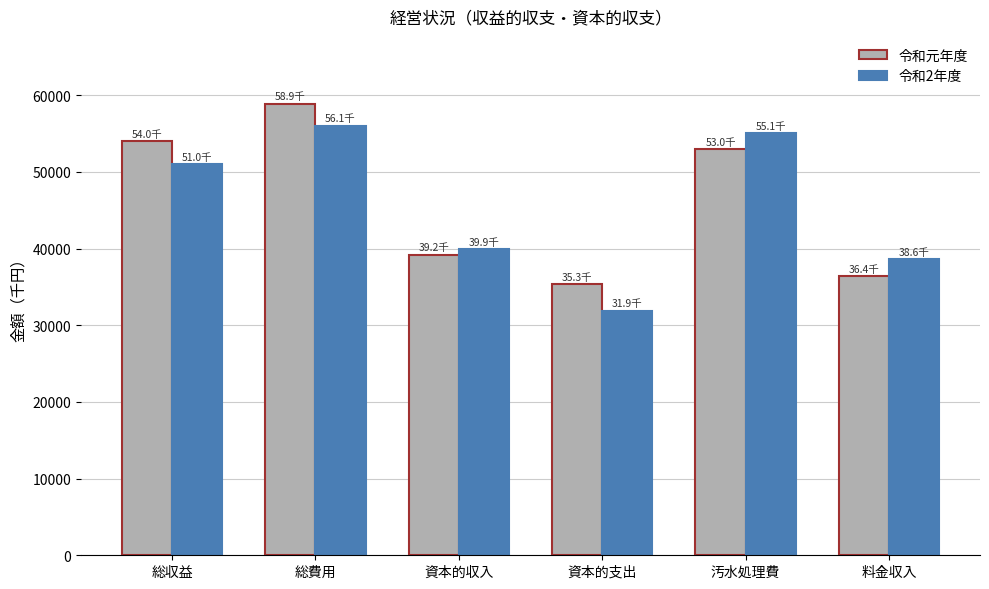

What is the sum of all 令和元年度 values?

276874